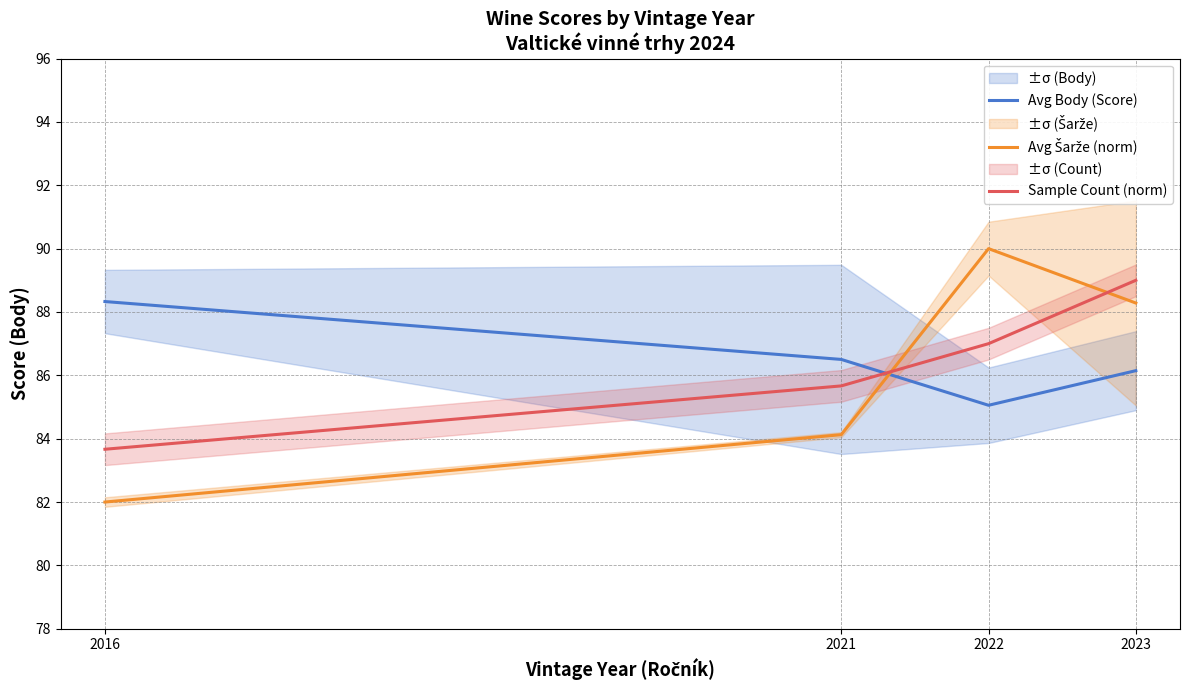

At which category is the sum across all series the highest?

2023